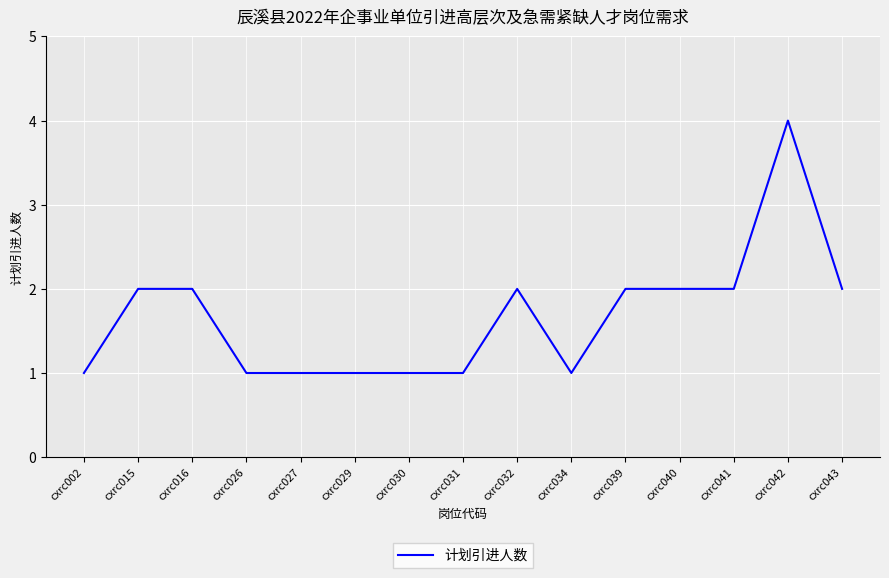

Approximately how many times larger is the value at cxrc016 compared to cxrc027?

2.0